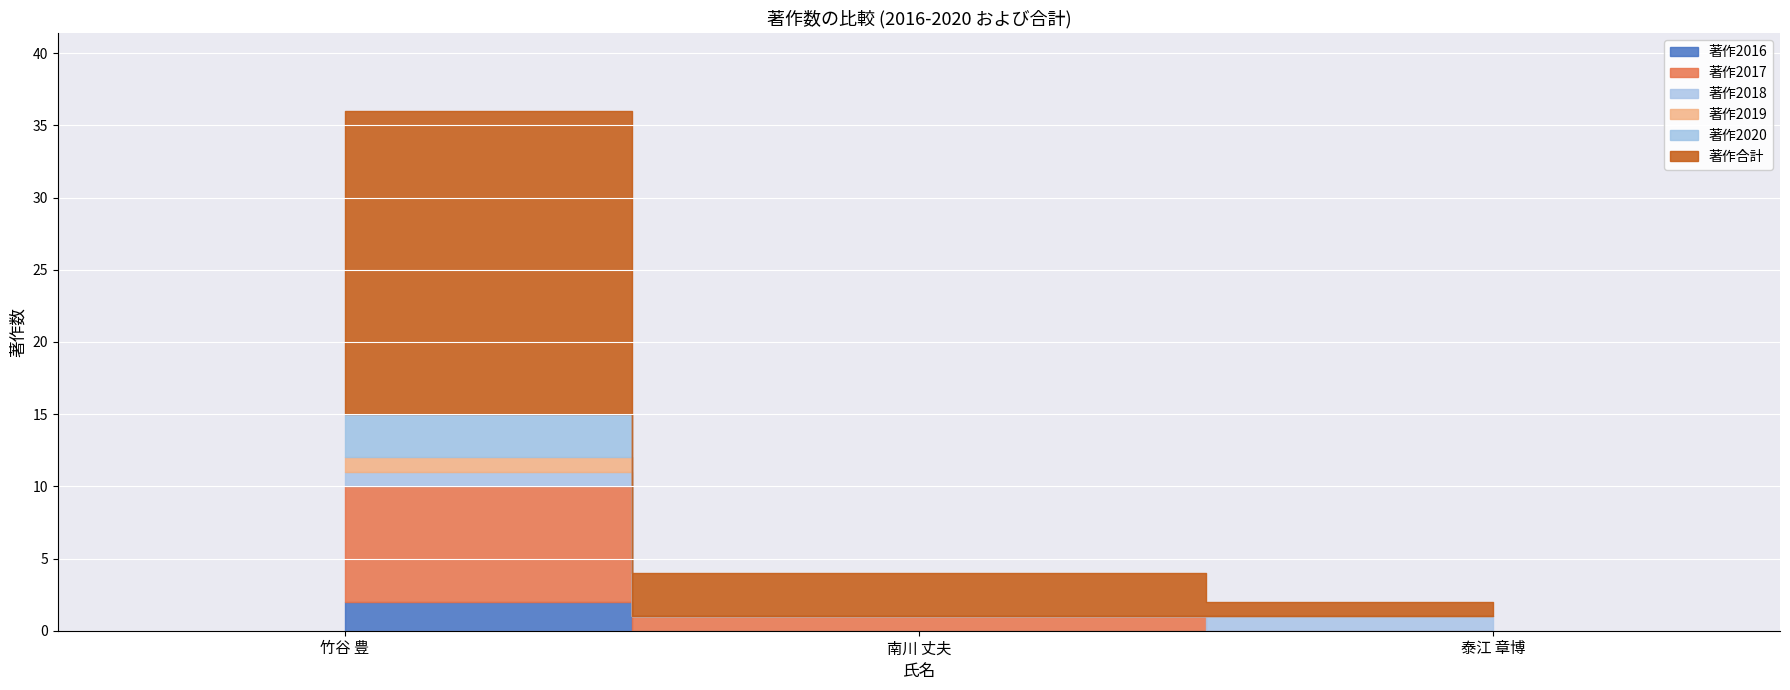

What is the label of the 1st point from the right?

泰江 章博